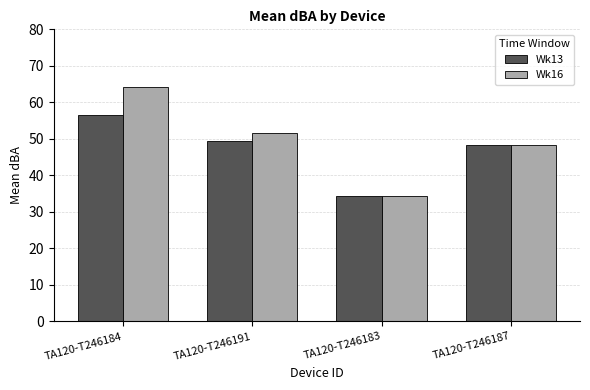

Rank the series at TA120-T246184 from lowest to highest value.

Wk13, Wk16